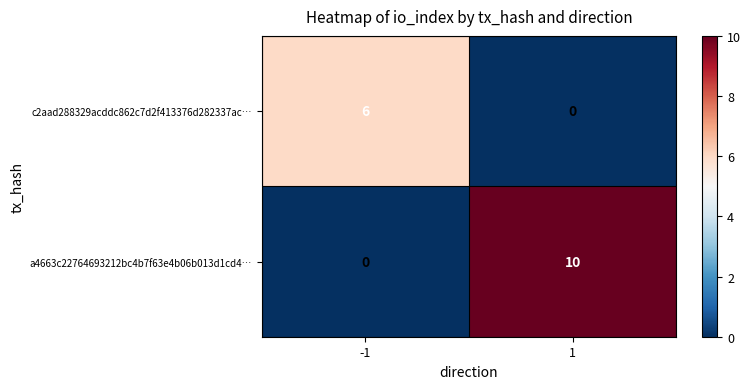

Count the number of data series in this chart.

2